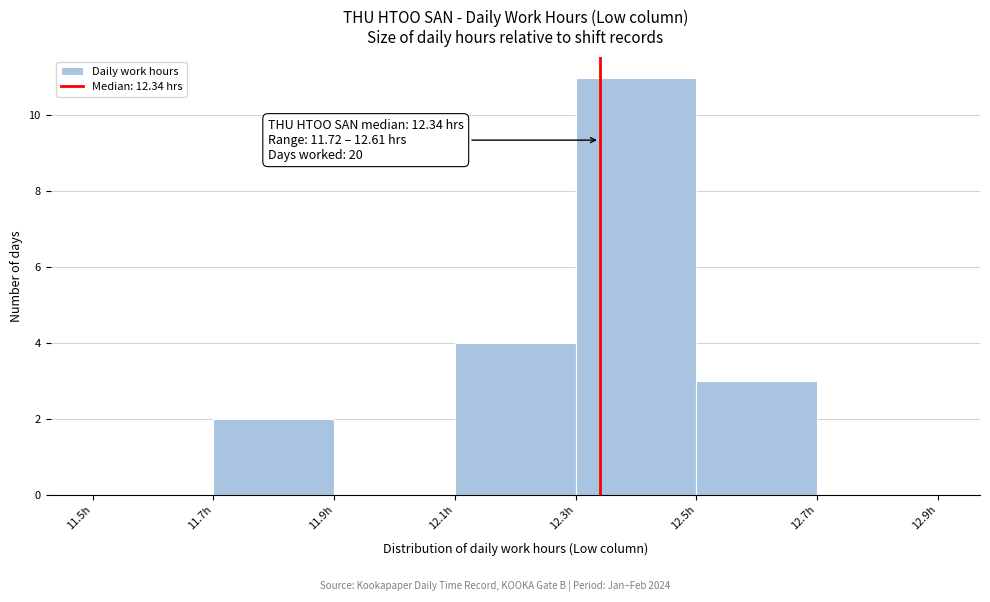

Over which range of the x-axis is the bar tallest?

12.3 to 12.5